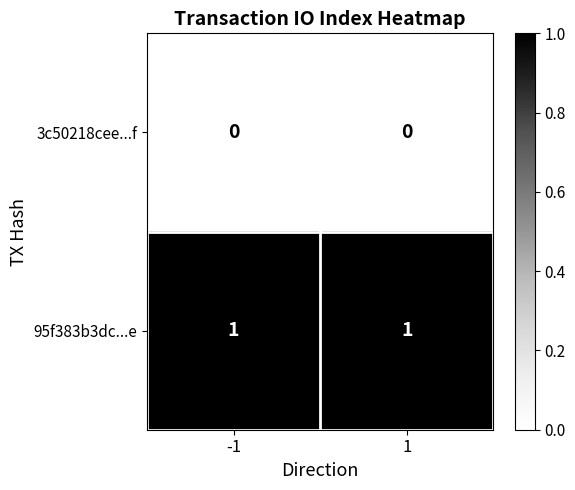

Which series has the largest total across all categories?

95f383b3dc...e